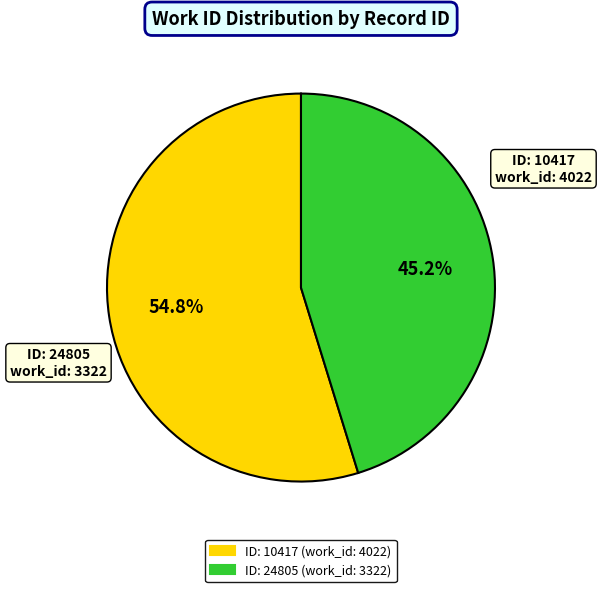

How many slices are in this pie chart?

2